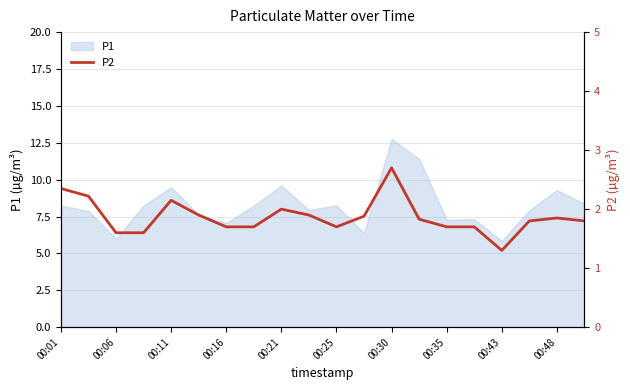

The P1 series shows 8.2 at 00:25. True or false?

True